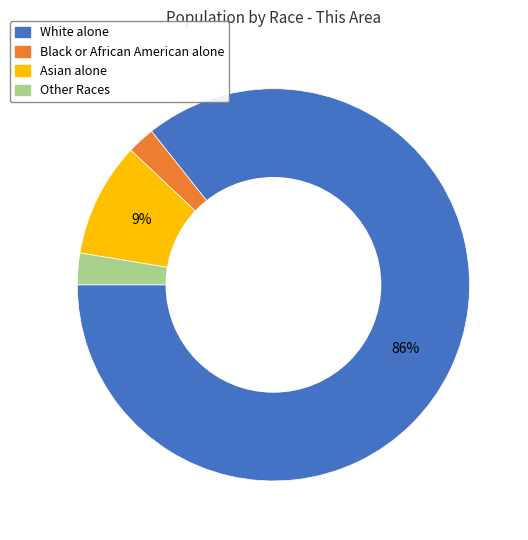

To the nearest percent, what is the average slice percentage?

25%